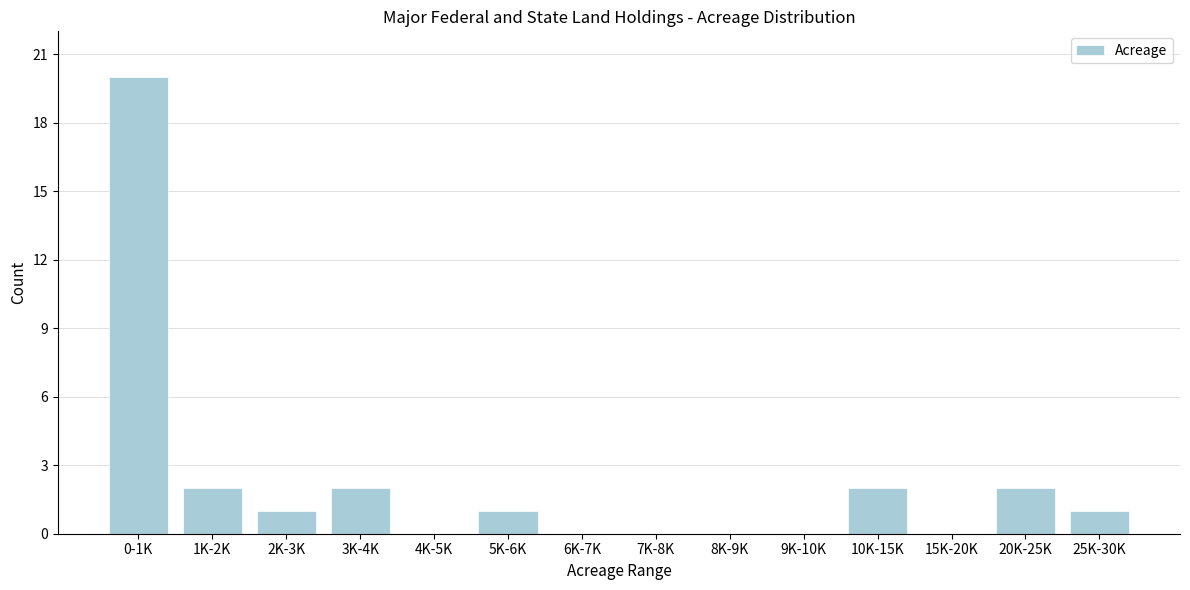

Reading left to right, extract all data points from this chart.

0-1K=20	1K-2K=2	2K-3K=1	3K-4K=2	4K-5K=0	5K-6K=1	6K-7K=0	7K-8K=0	8K-9K=0	9K-10K=0	10K-15K=2	15K-20K=0	20K-25K=2	25K-30K=1